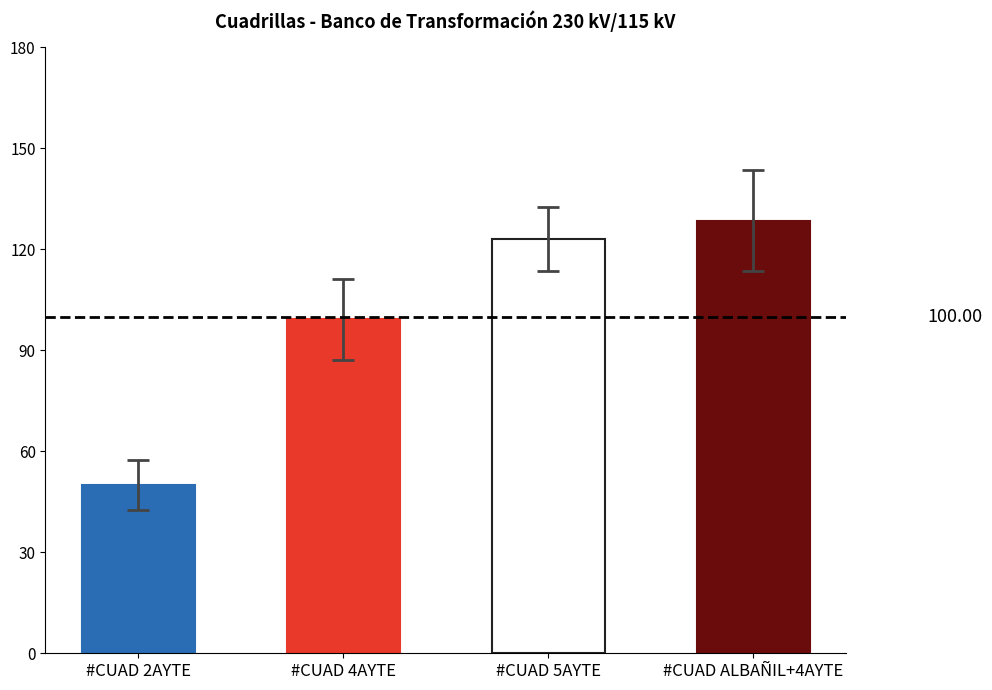

How many values are below 123?

2